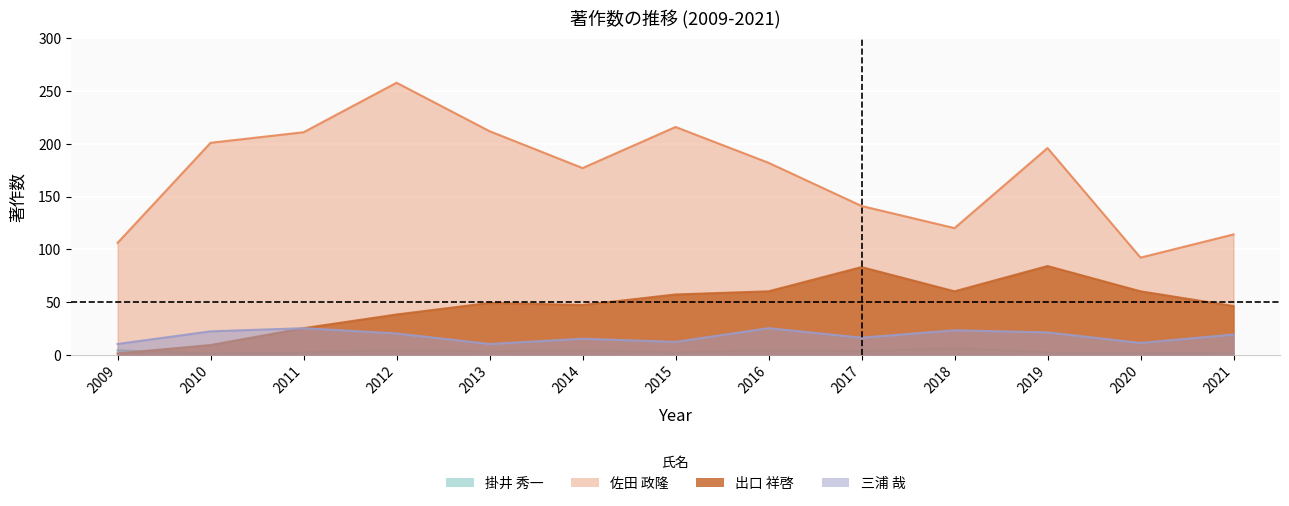

List the series in order of their peak value, highest first.

佐田 政隆, 出口 祥啓, 三浦 哉, 掛井 秀一